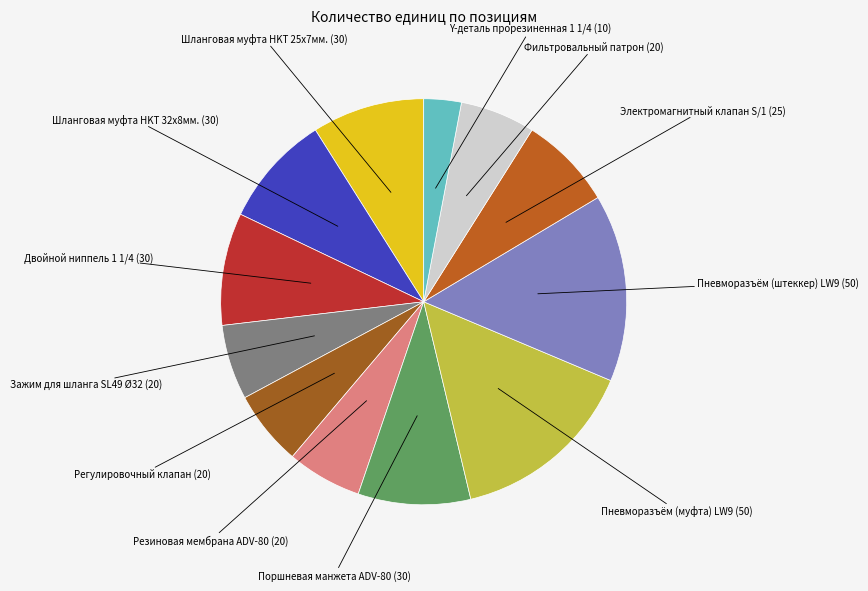

Is it true that Резиновая мембрана ADV-80 is 19% of the pie?

False